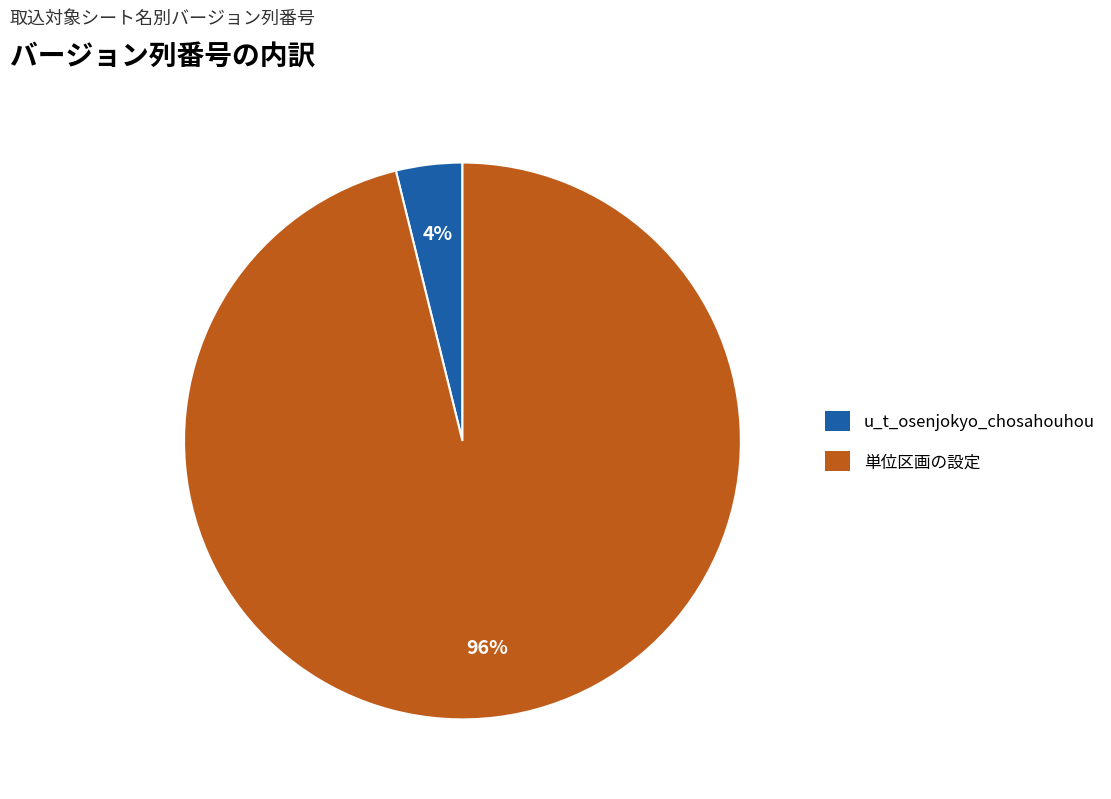

What percentage is the 単位区画の設定 slice, to the nearest percent?

96%